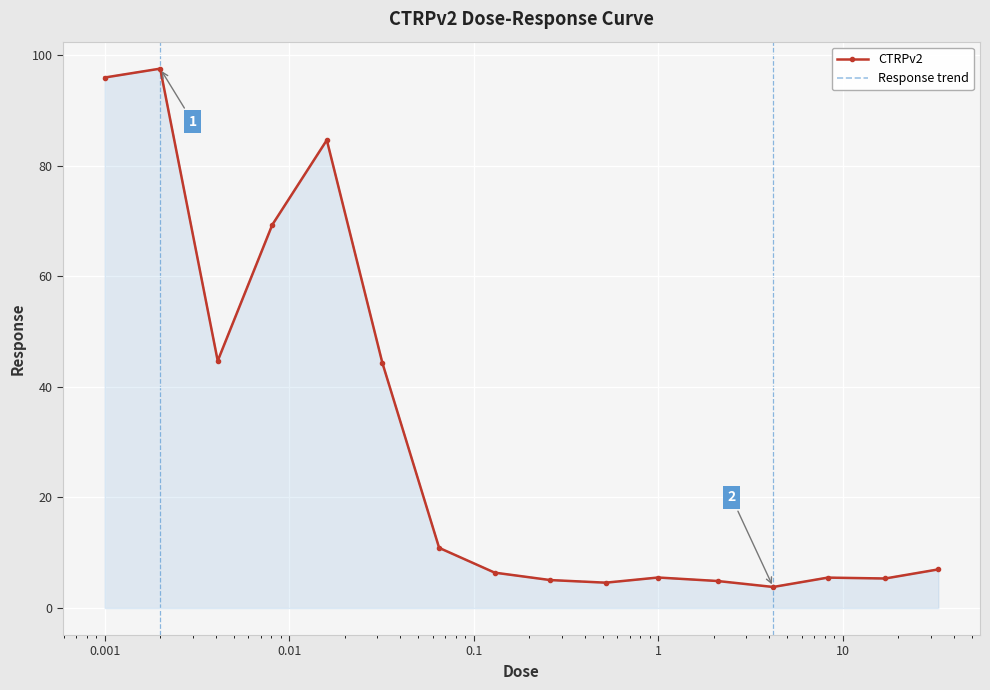

At how many categories does at least one series exceed 5?

13